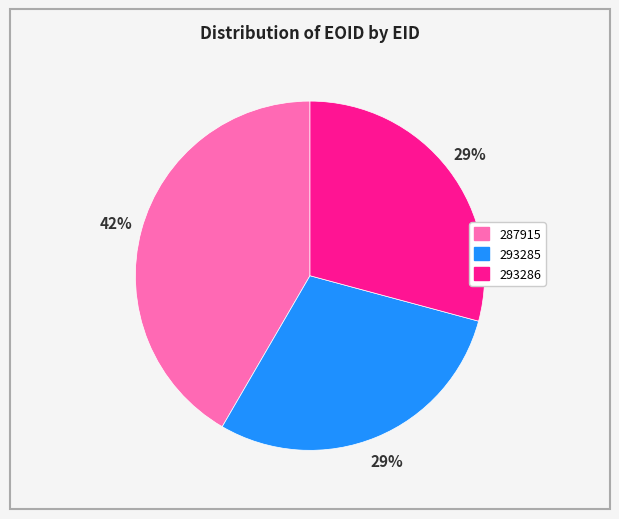

To the nearest percent, what portion does 293285 represent?

29%